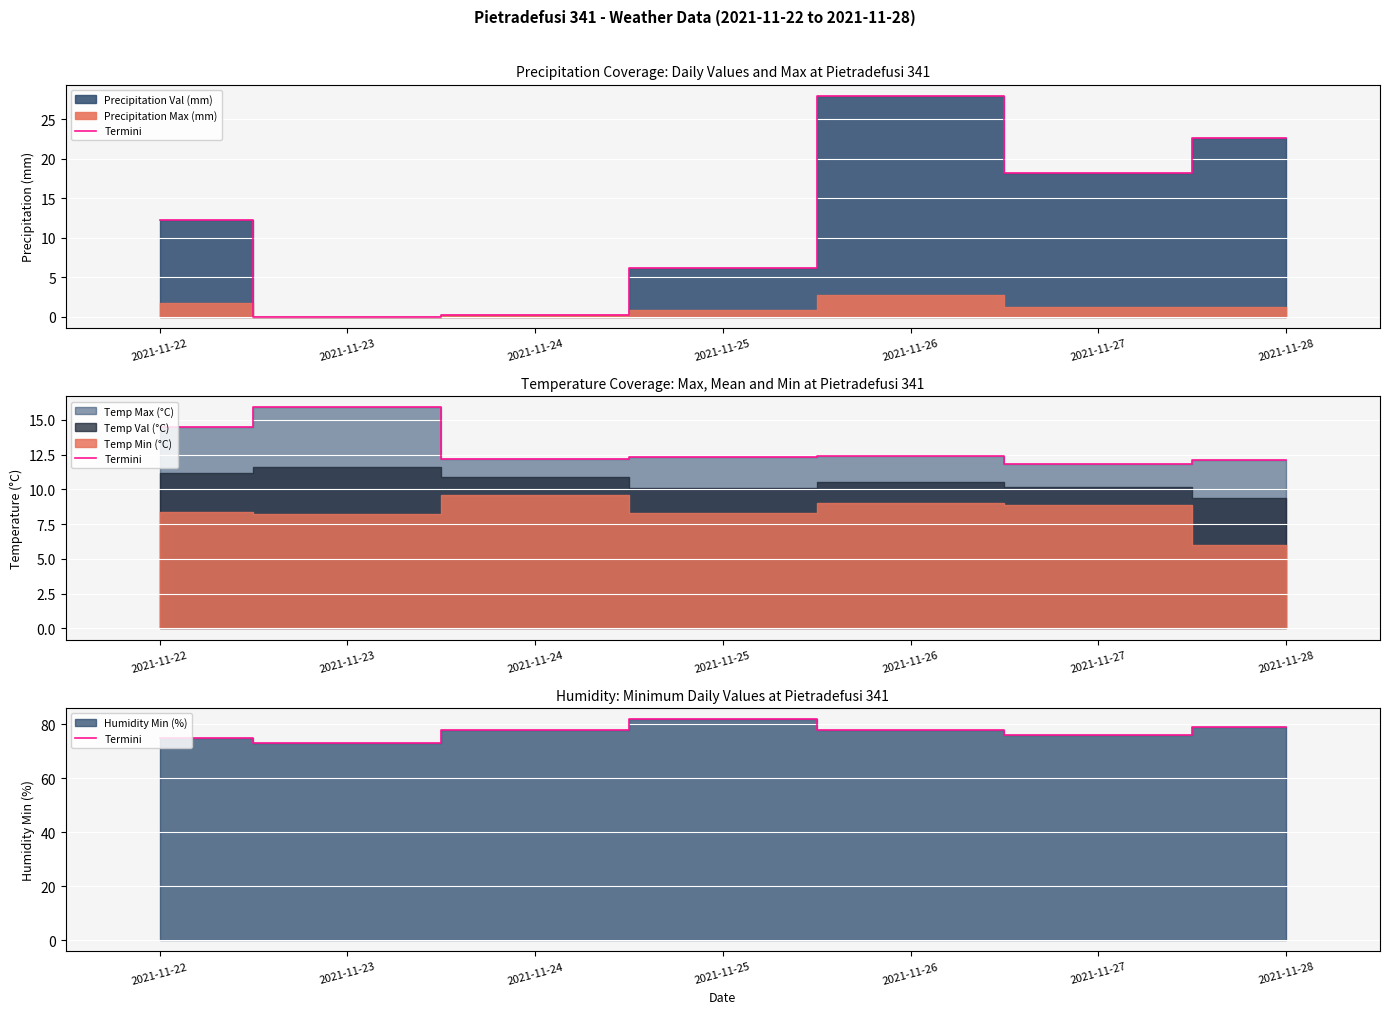

Between 2021-11-25 and 2021-11-24, which is larger?

2021-11-25